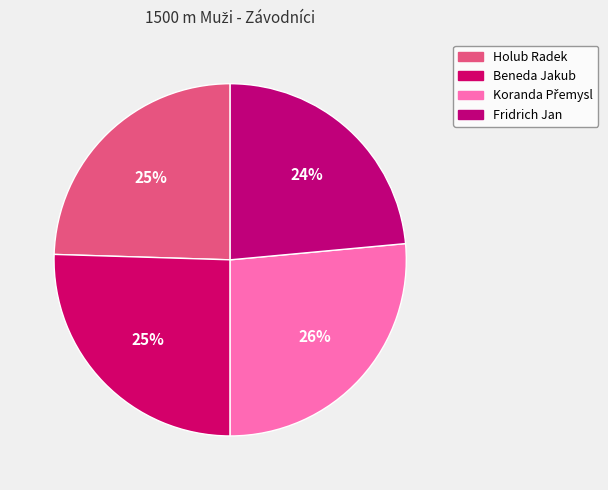

To the nearest percent, what portion does Beneda Jakub represent?

25%